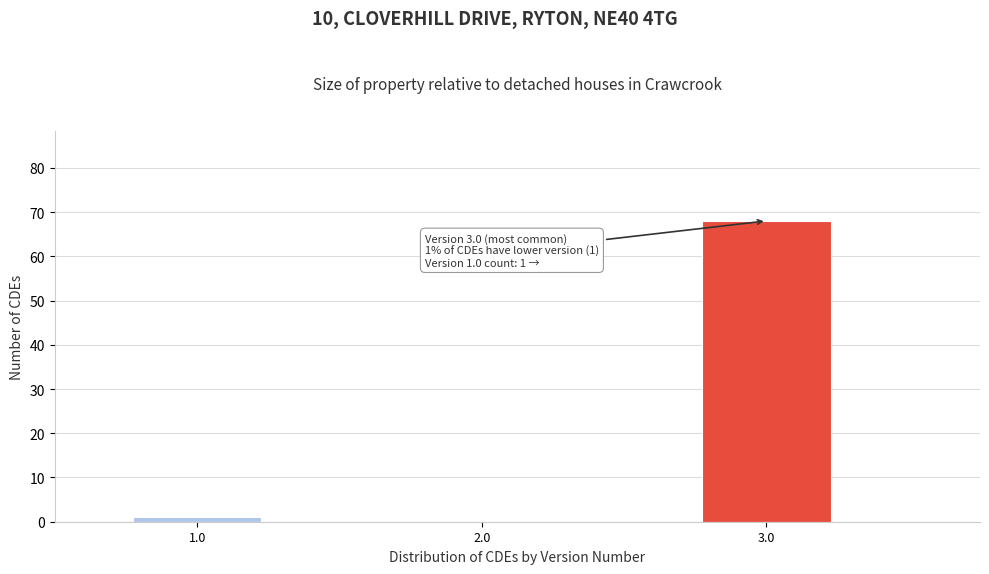

Over which range of the x-axis is the bar tallest?

2.75 to 3.25